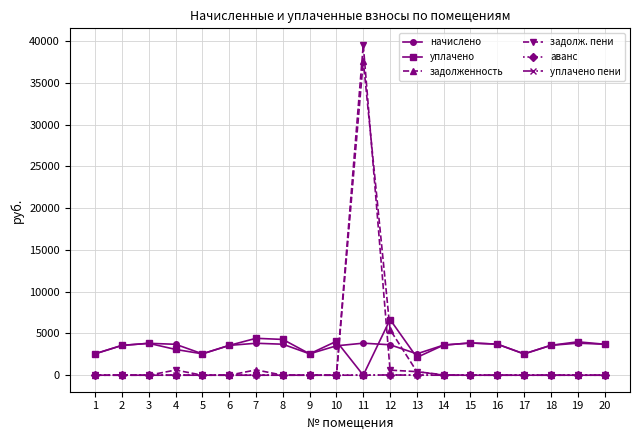

At which category is the sum across all series the highest?

11